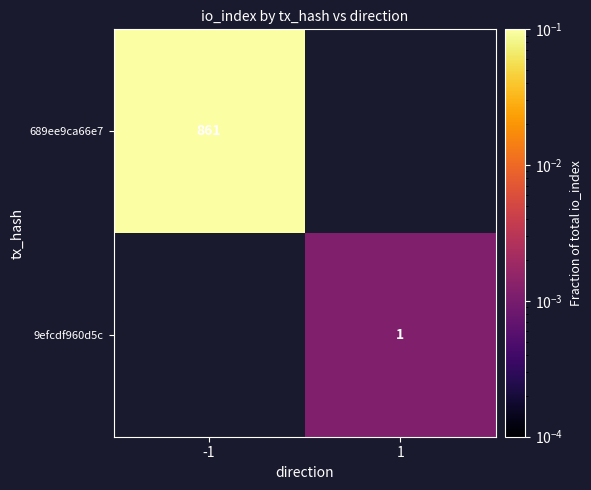

Is the value of 9efcdf960d5c at 1 greater than the value of 689ee9ca66e7 at -1?

No